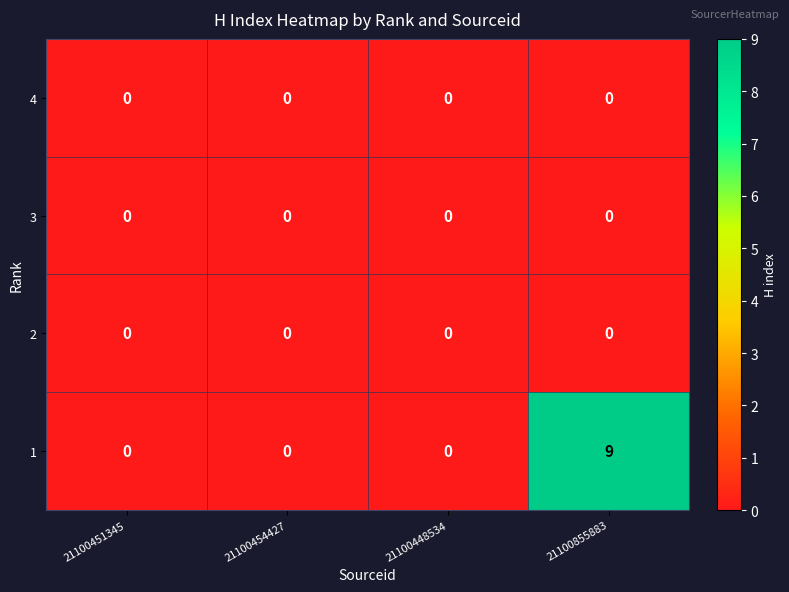

What is the difference between the maximum and minimum values in the 1 series?

9